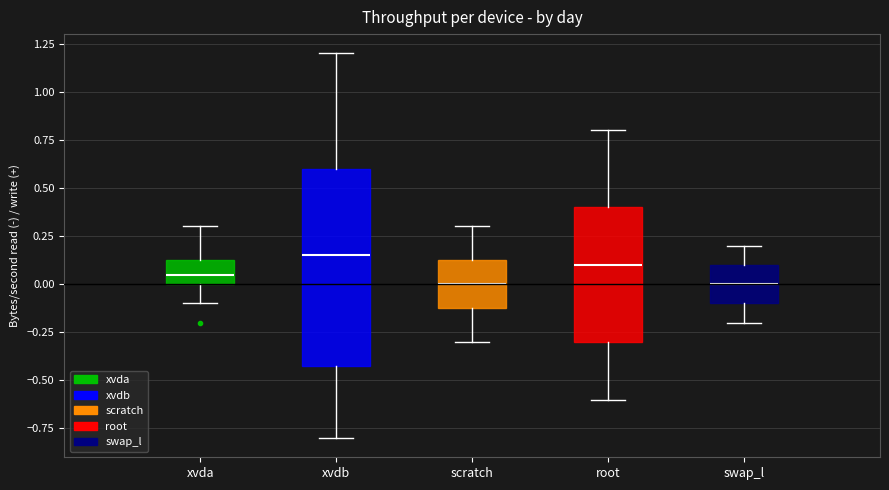

Reading left to right, transcribe this box plot: for each box, give where its median line is, the range the box spans, and where its two whiskers end, as read against the y-axis. The values are not printed on the chart, so give them approximately, as read against the axis.

xvda: median 0.05, box 0.00 to 0.15, whiskers -0.10 to 0.30
xvdb: median 0.15, box -0.40 to 0.60, whiskers -0.80 to 1.20
scratch: median 0.00, box -0.10 to 0.15, whiskers -0.30 to 0.30
root: median 0.10, box -0.30 to 0.40, whiskers -0.60 to 0.80
swap_l: median 0.00, box -0.10 to 0.10, whiskers -0.20 to 0.20